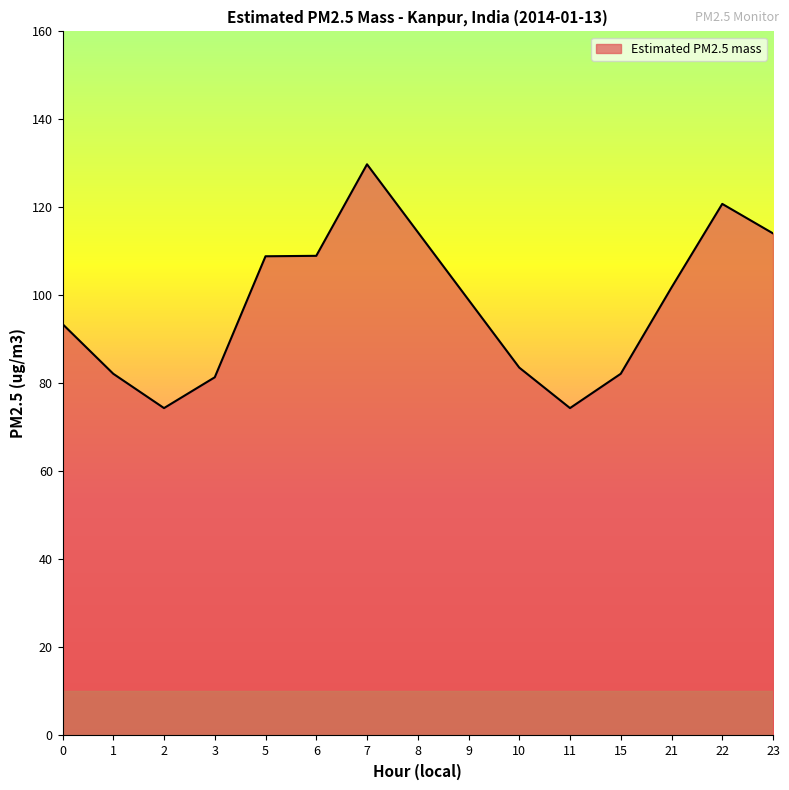

What is the sum of the values at 0 and 7?

223.3